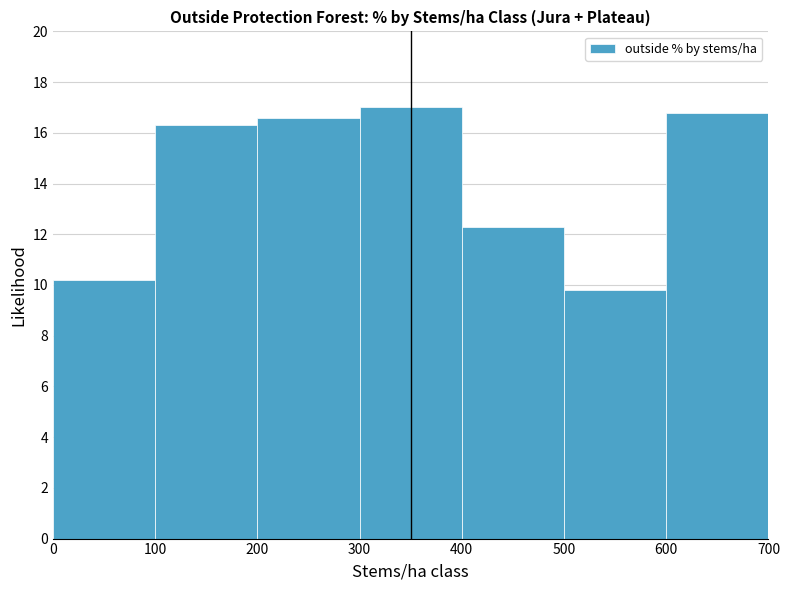

How tall is the bar that spans 400 to 500 on the x-axis? The values are not printed on the chart, so give them approximately, as read against the axis.

12.4